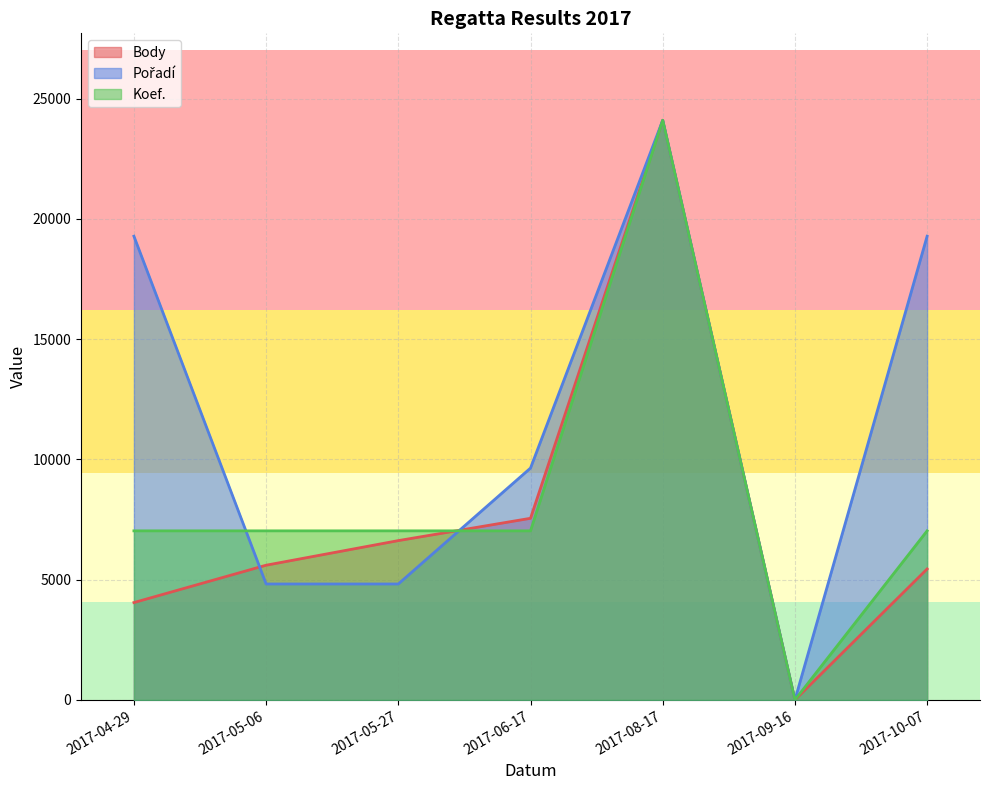

Between 2017-08-17 and 2017-10-07, which is larger?

2017-08-17